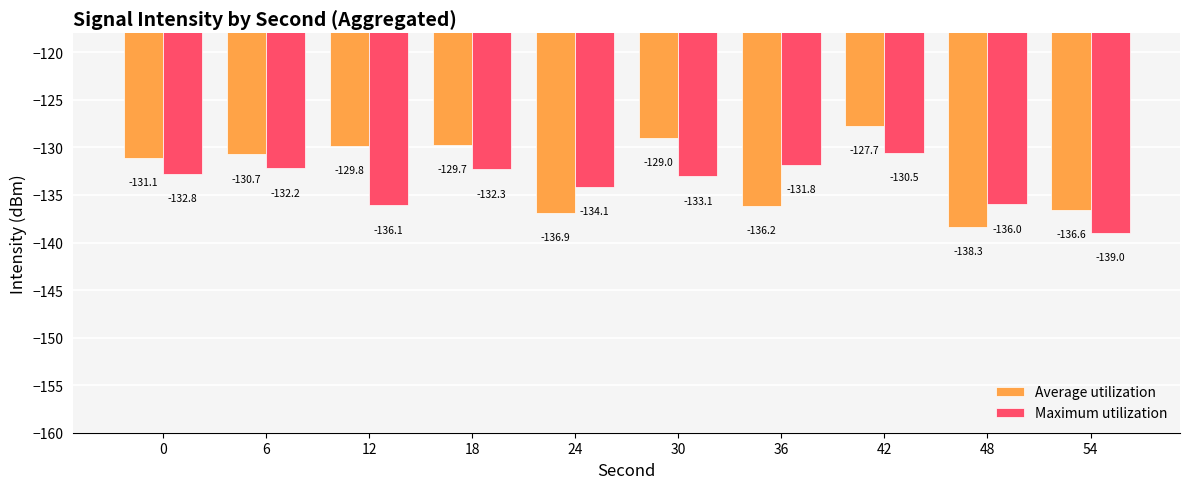

What is the difference between the Maximum utilization values at 54 and 12?

2.9